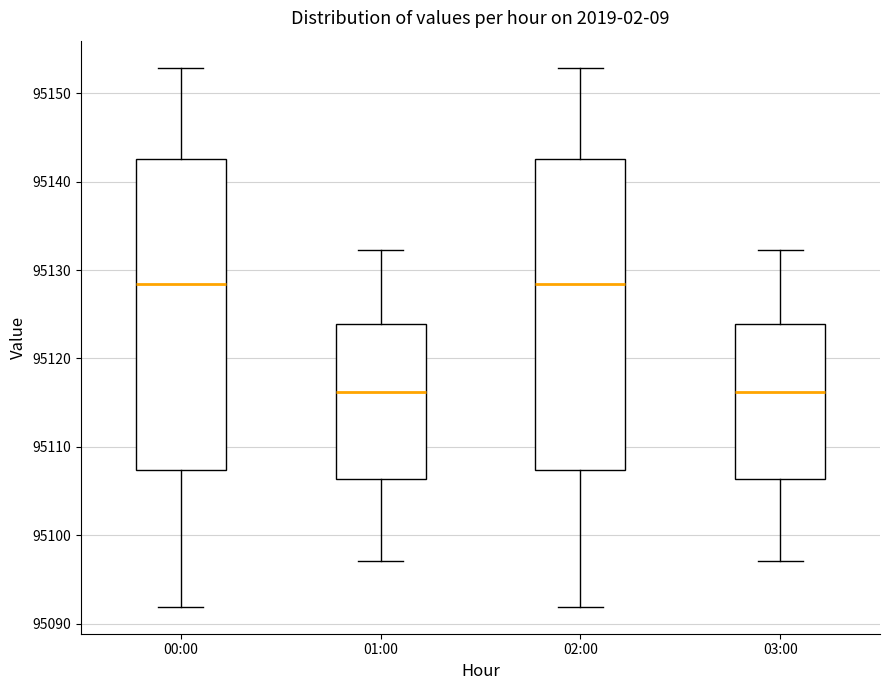

Reading left to right, read every box against the y-axis: the position of its median line, the range the box covers, and the ends of its whiskers. The values are not printed on the chart, so give them approximately, as read against the axis.

00:00: median 95128, box 95107 to 95143, whiskers 95092 to 95153
01:00: median 95116, box 95106 to 95124, whiskers 95097 to 95132
02:00: median 95128, box 95107 to 95143, whiskers 95092 to 95153
03:00: median 95116, box 95106 to 95124, whiskers 95097 to 95132